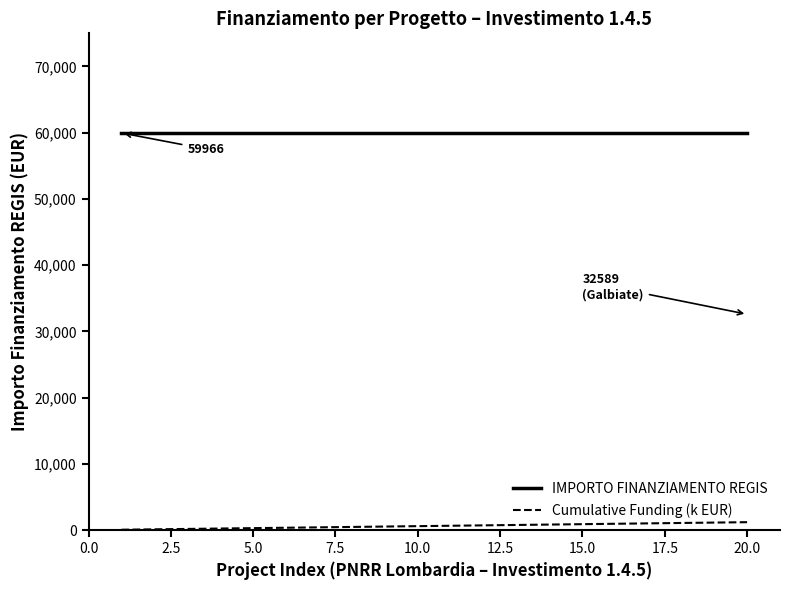

What is the lowest value of the IMPORTO FINANZIAMENTO REGIS series?

59966.0